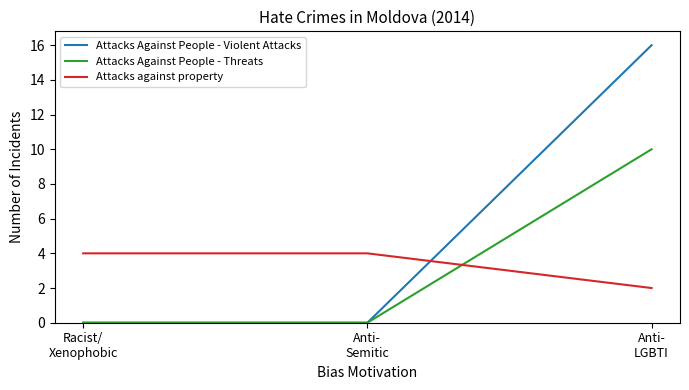

Reading left to right, extract all data points from this chart.

Attacks Against People - Violent Attacks: Racist/
Xenophobic=0	Anti-
Semitic=0	Anti-
LGBTI=16
Attacks Against People - Threats: Racist/
Xenophobic=0	Anti-
Semitic=0	Anti-
LGBTI=10
Attacks against property: Racist/
Xenophobic=4	Anti-
Semitic=4	Anti-
LGBTI=2